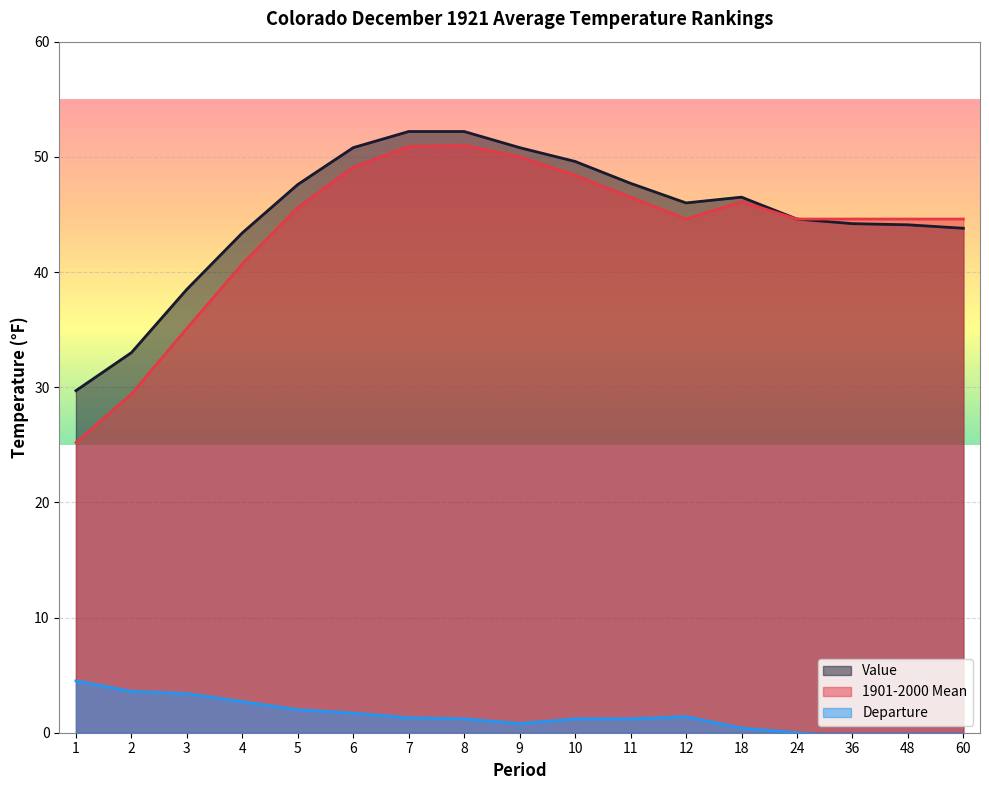

At which label does Value first exceed 46?

5